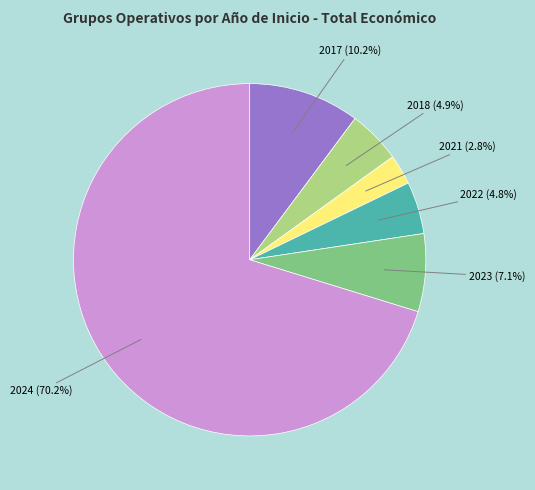

How many slices are in this pie chart?

6